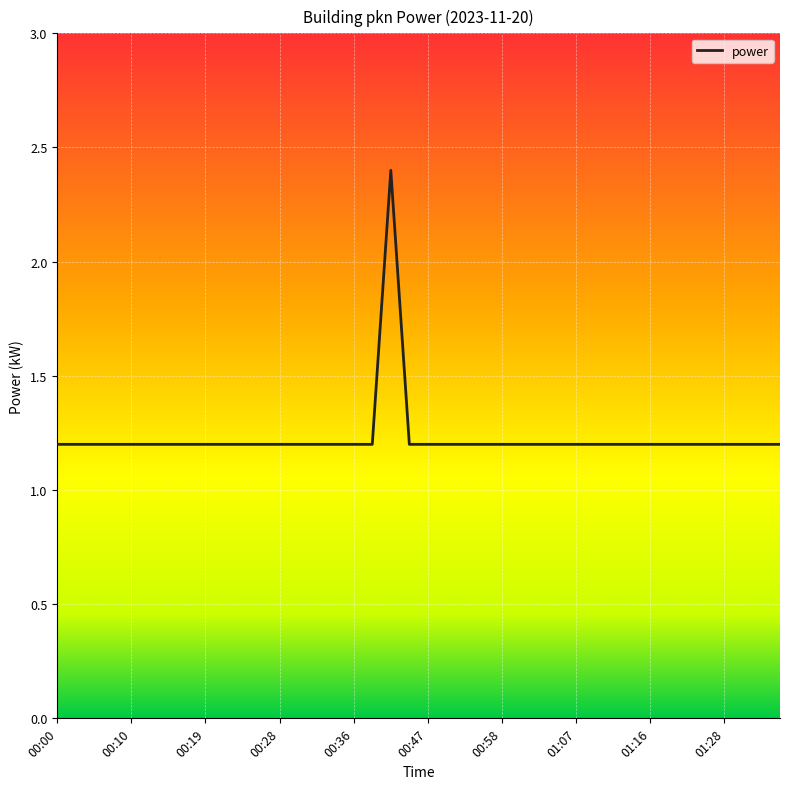

What is the minimum value shown in the chart?

1.2